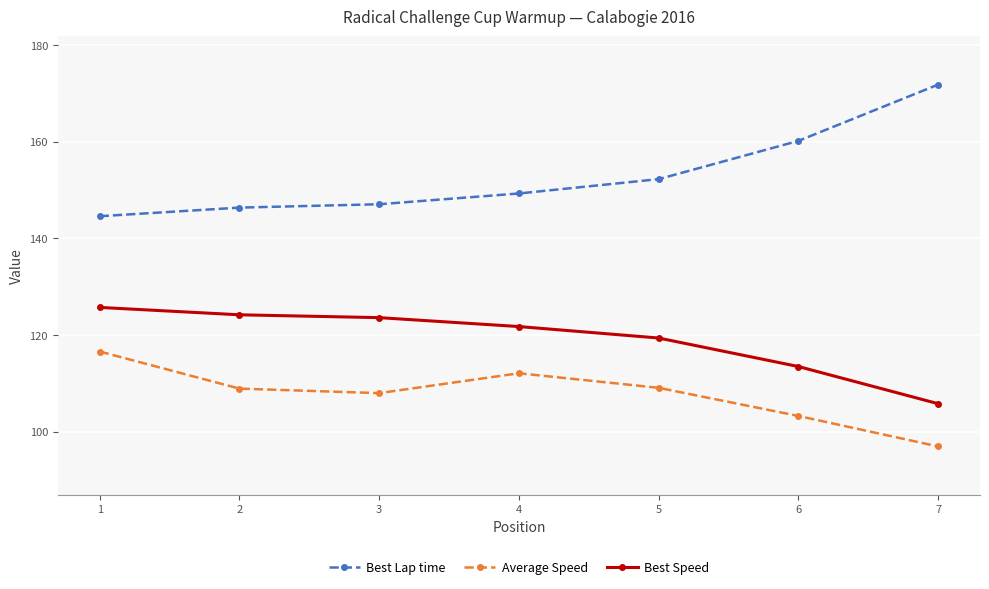

Does the chart have visible grid lines?

Yes